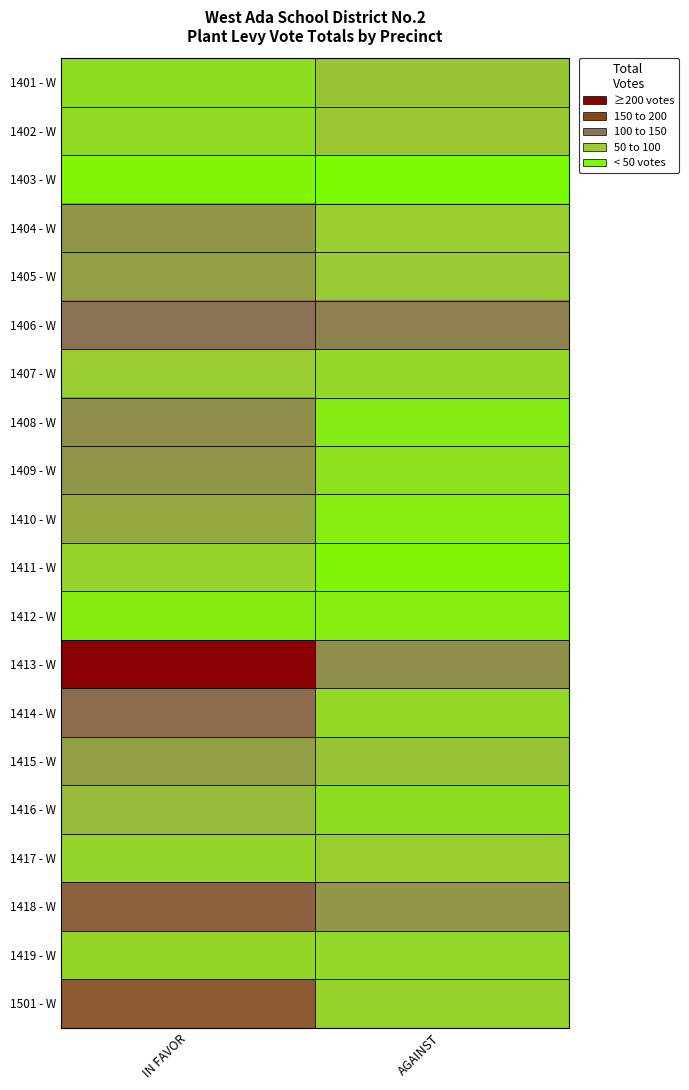

Which series changed the most between IN FAVOR and AGAINST?

1413 - W